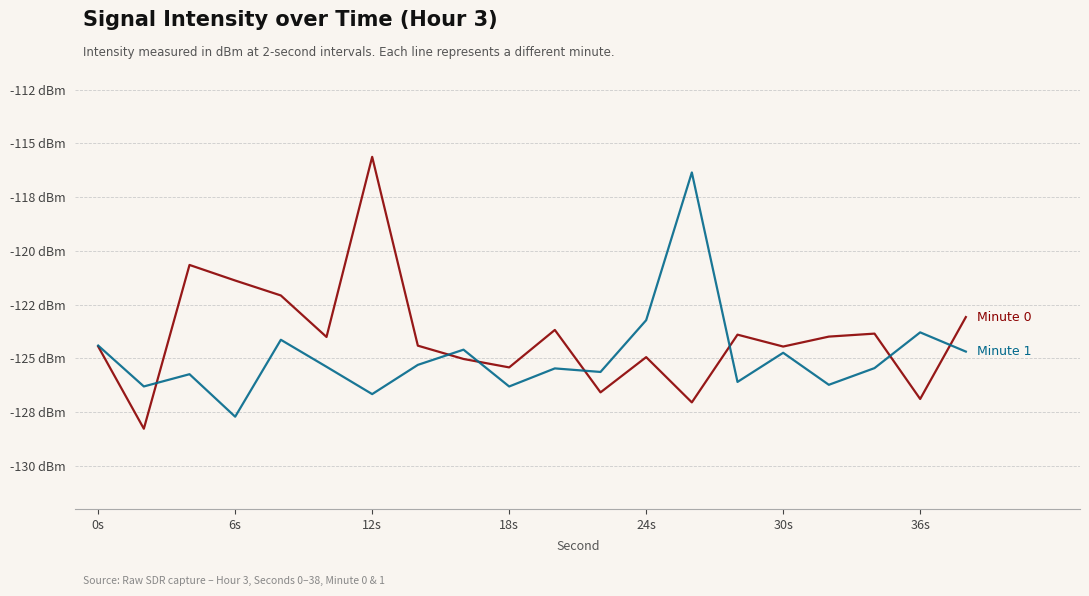

Is this an area chart (filled region under the line)?

No